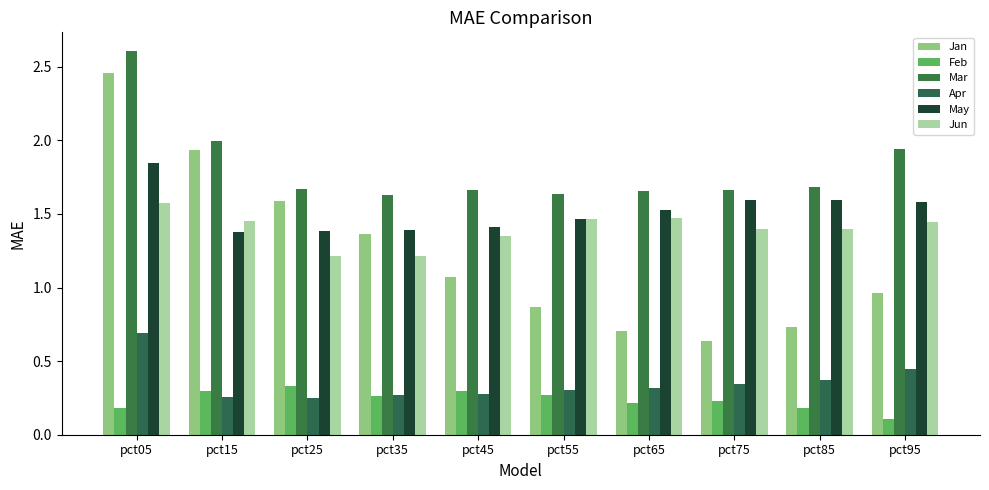

Does the chart contain any negative values?

No